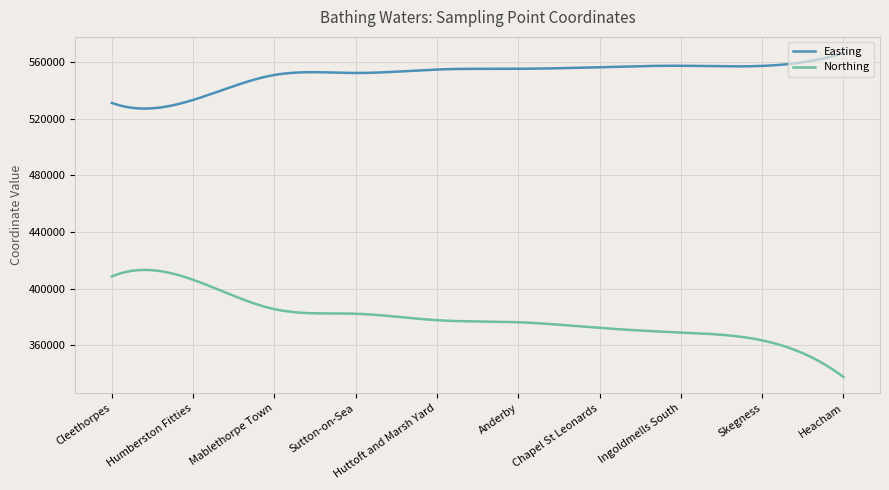

Which series has the largest total across all categories?

Easting